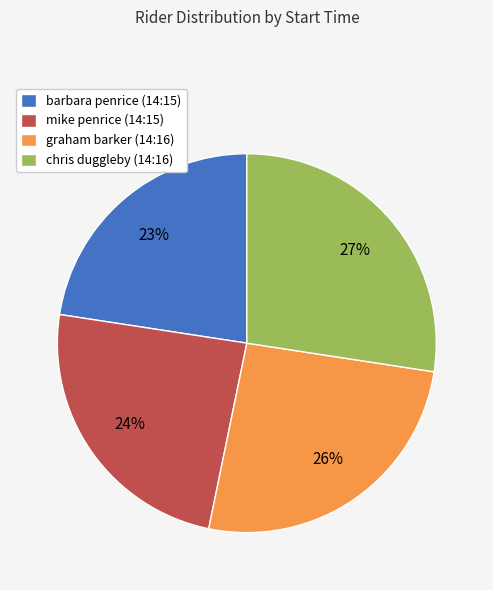

What is the largest slice in the pie chart?

chris duggleby (14:16)